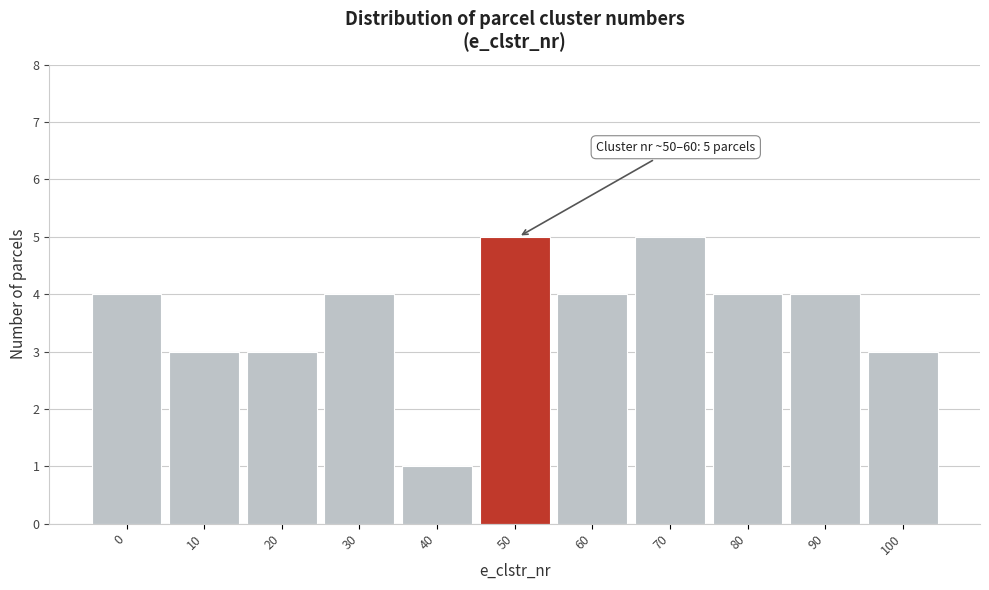

Reading right to left, what are all the values shown in this chart?

3	4	4	5	4	5	1	4	3	3	4